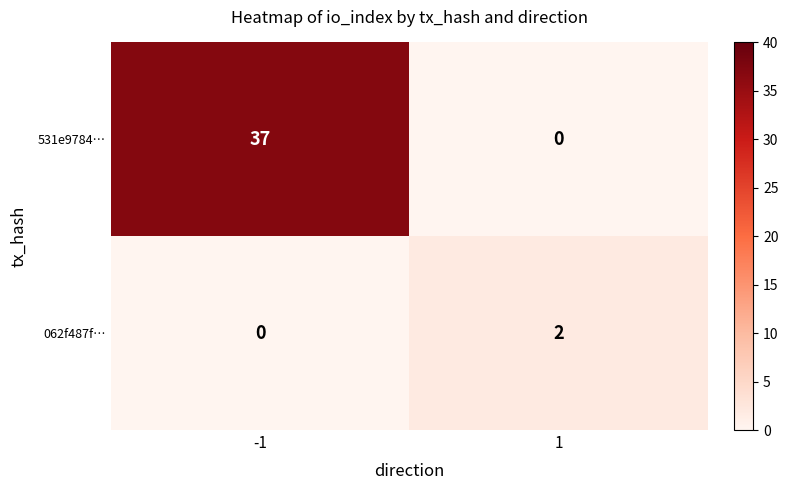

Which series has the largest range (max minus min)?

531e9784…